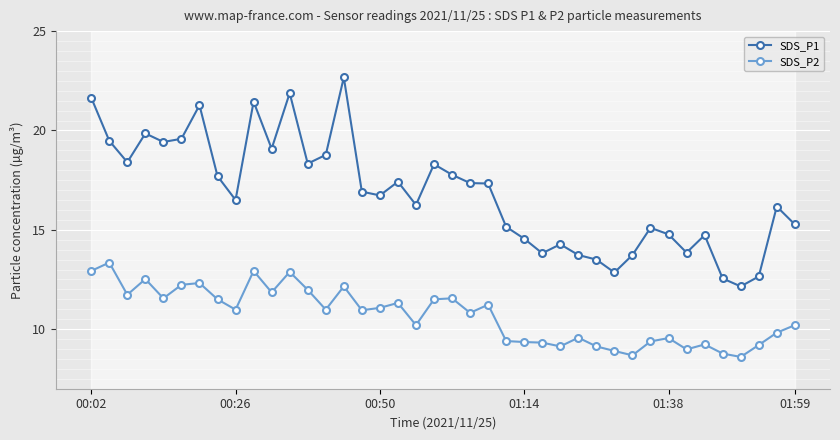

The SDS_P2 series shows 9.0 at 9. True or false?

False